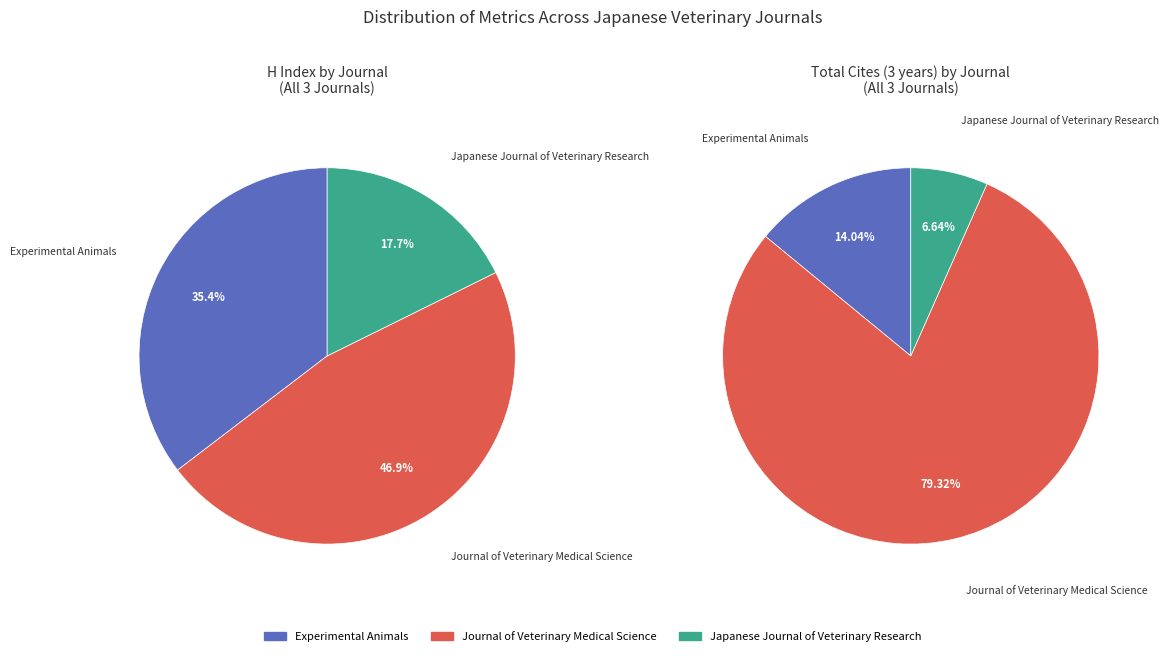

True or false: Experimental Animals accounts for 35% of the total.

True